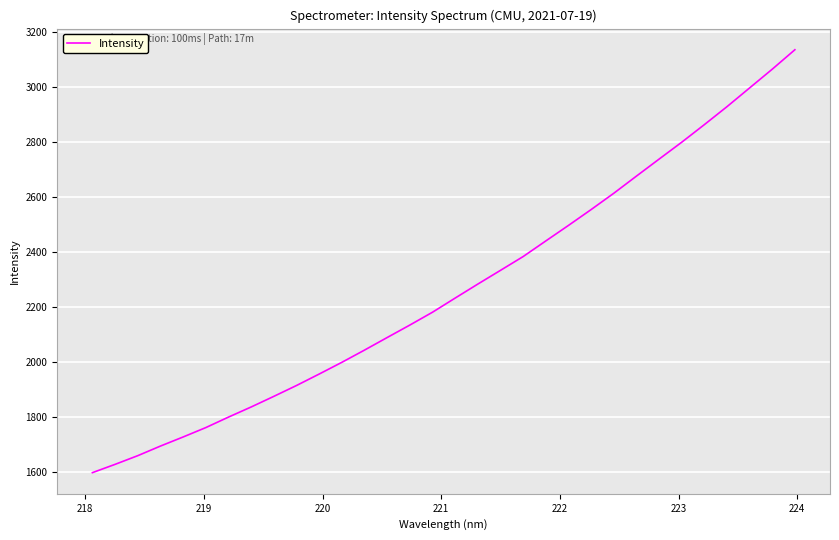

How many series are shown in this chart?

1